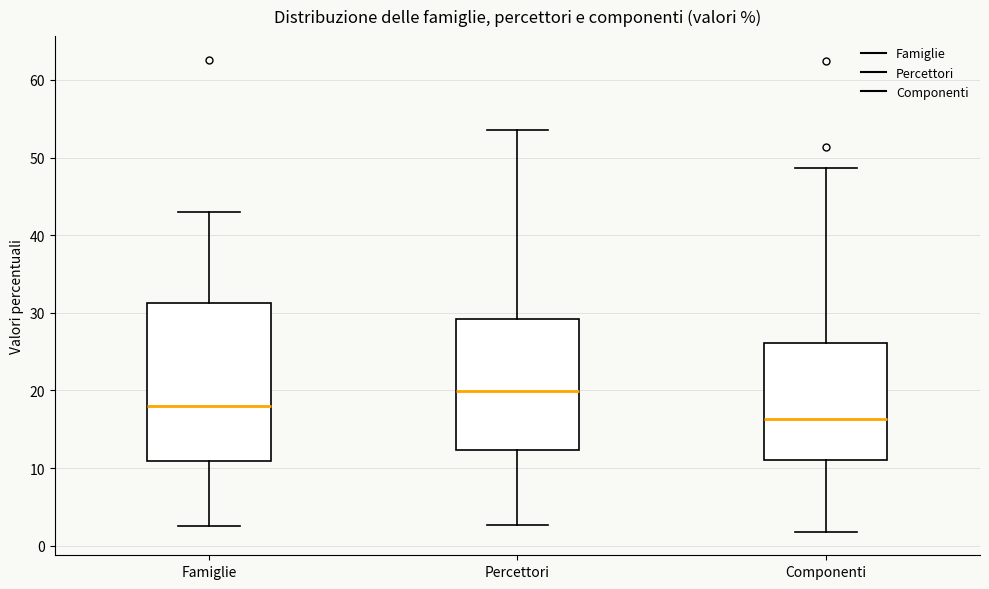

Reading left to right, transcribe this box plot: for each box, give where its median line is, the range the box spans, and where its two whiskers end, as read against the y-axis. The values are not printed on the chart, so give them approximately, as read against the axis.

Famiglie: median 18, box 11 to 31, whiskers 3 to 43
Percettori: median 20, box 12 to 29, whiskers 3 to 54
Componenti: median 16, box 11 to 26, whiskers 2 to 49